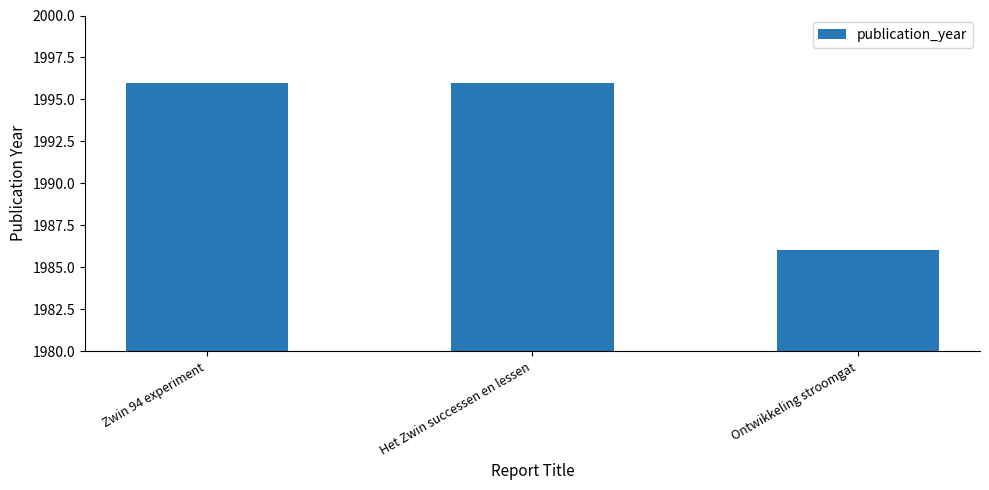

Reading right to left, transcribe all the data shown in this chart.

1986	1996	1996